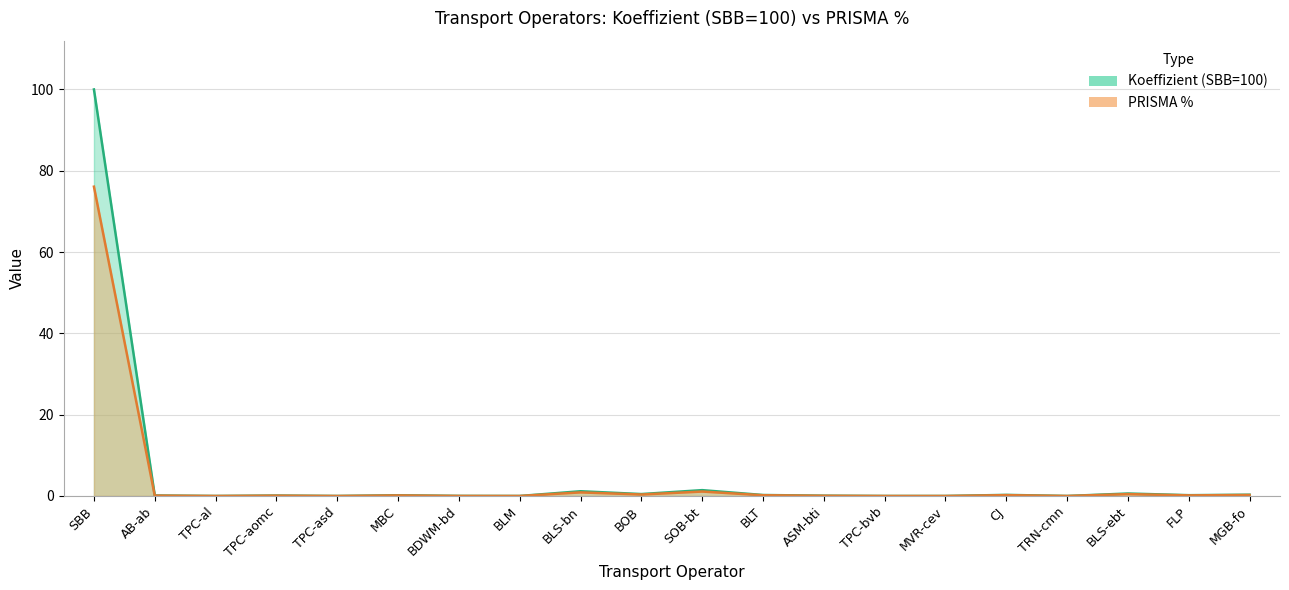

Rank the series by their maximum value, from lowest to highest.

PRISMA %, Koeffizient (SBB=100)